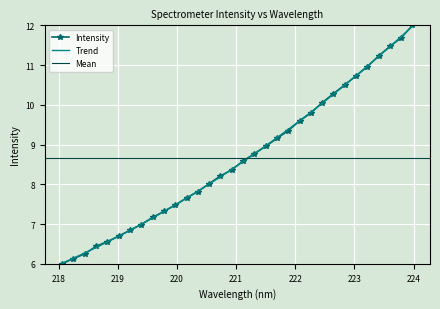

Which category has the highest value across all series?

223.9802